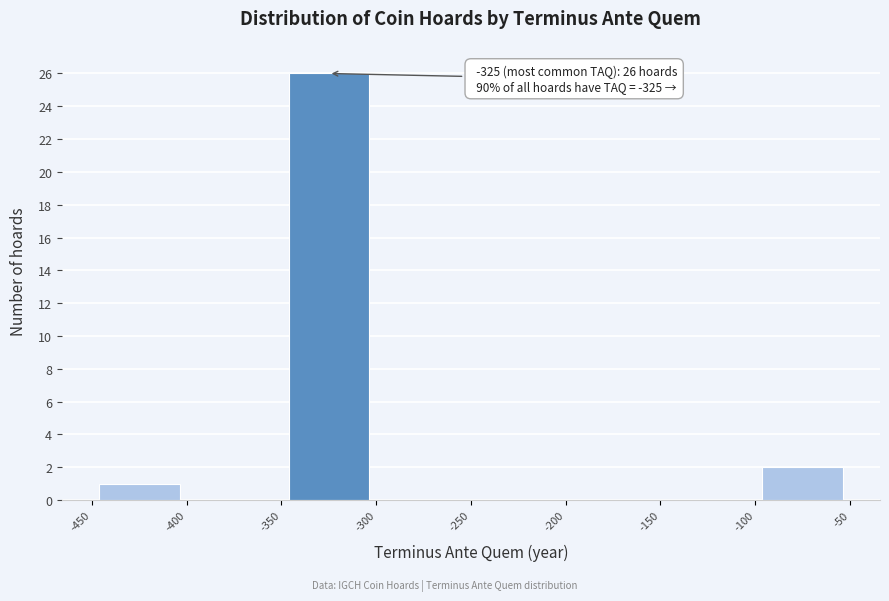

Over which range of the x-axis is the bar tallest?

-350 to -300